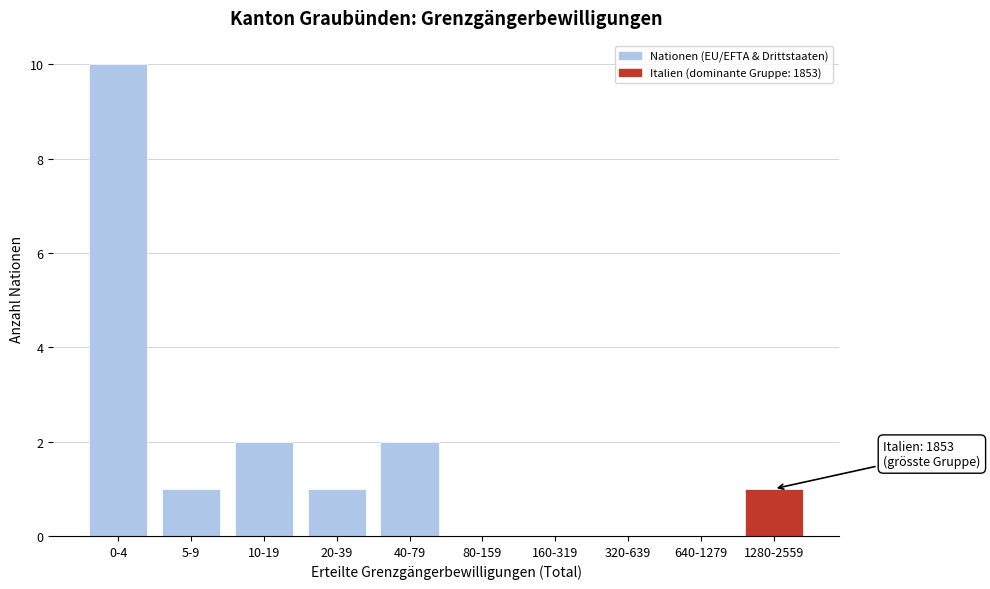

Reading left to right, extract all data points from this chart.

0-4=10	5-9=1	10-19=2	20-39=1	40-79=2	80-159=0	160-319=0	320-639=0	640-1279=0	1280-2559=1